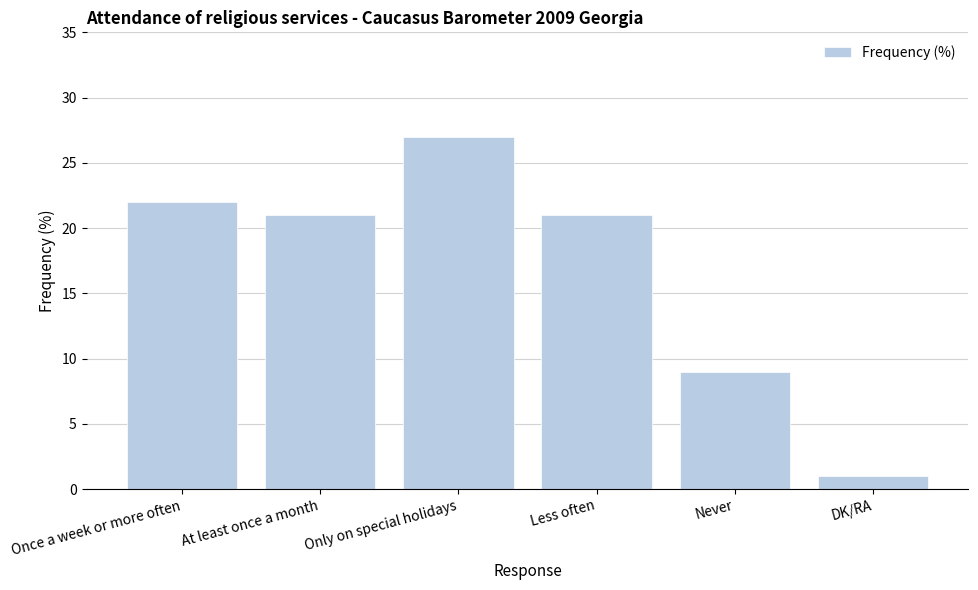

The chart shows a value of 27 at Only on special holidays. True or false?

True